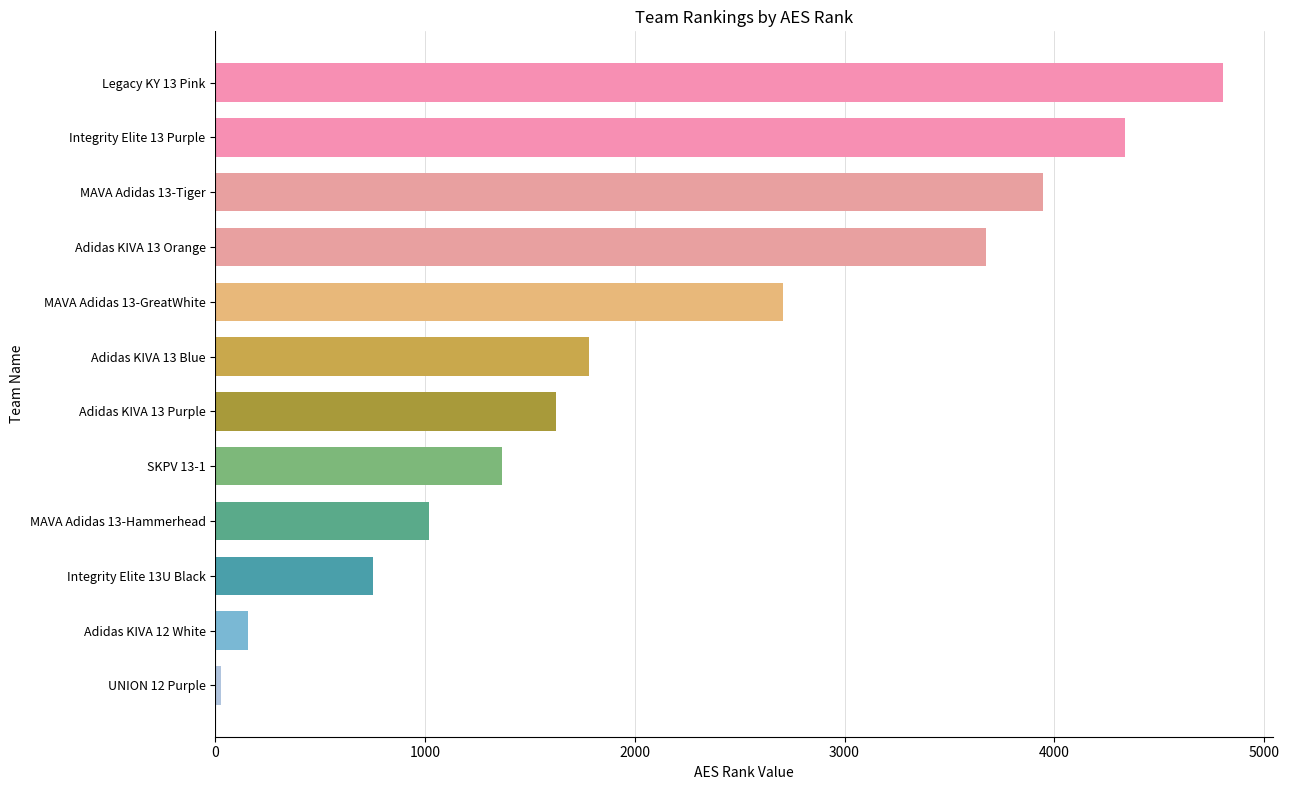

How many bars are there in total?

12